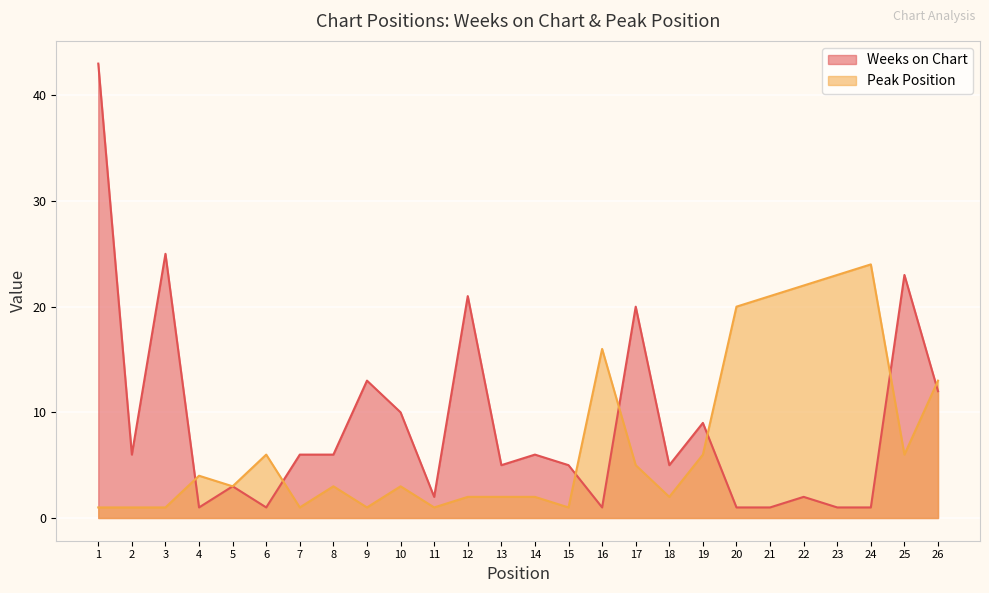

At which label is Peak Position closest to 12?

26